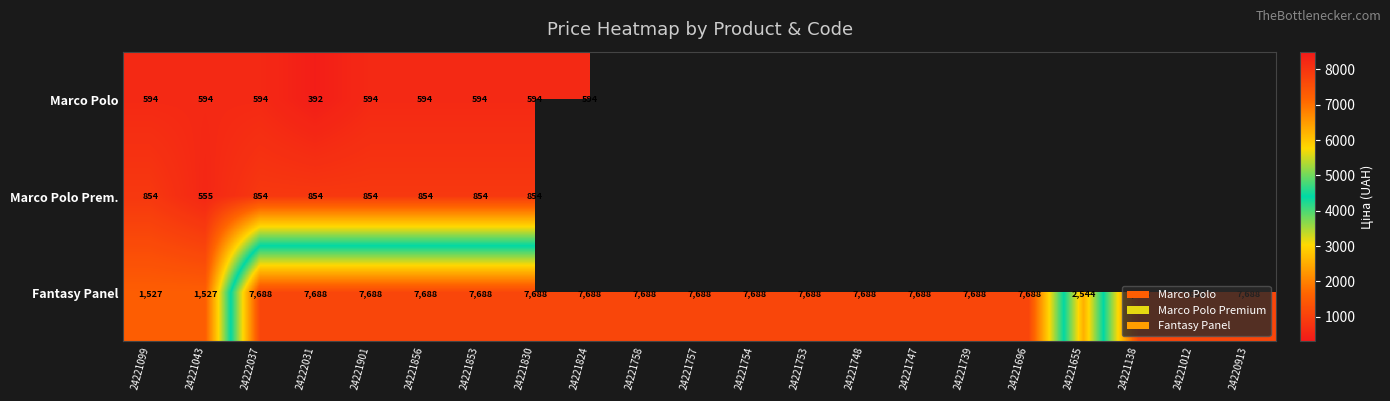

What is the difference between the highest and lowest values at 24221099?

933.0